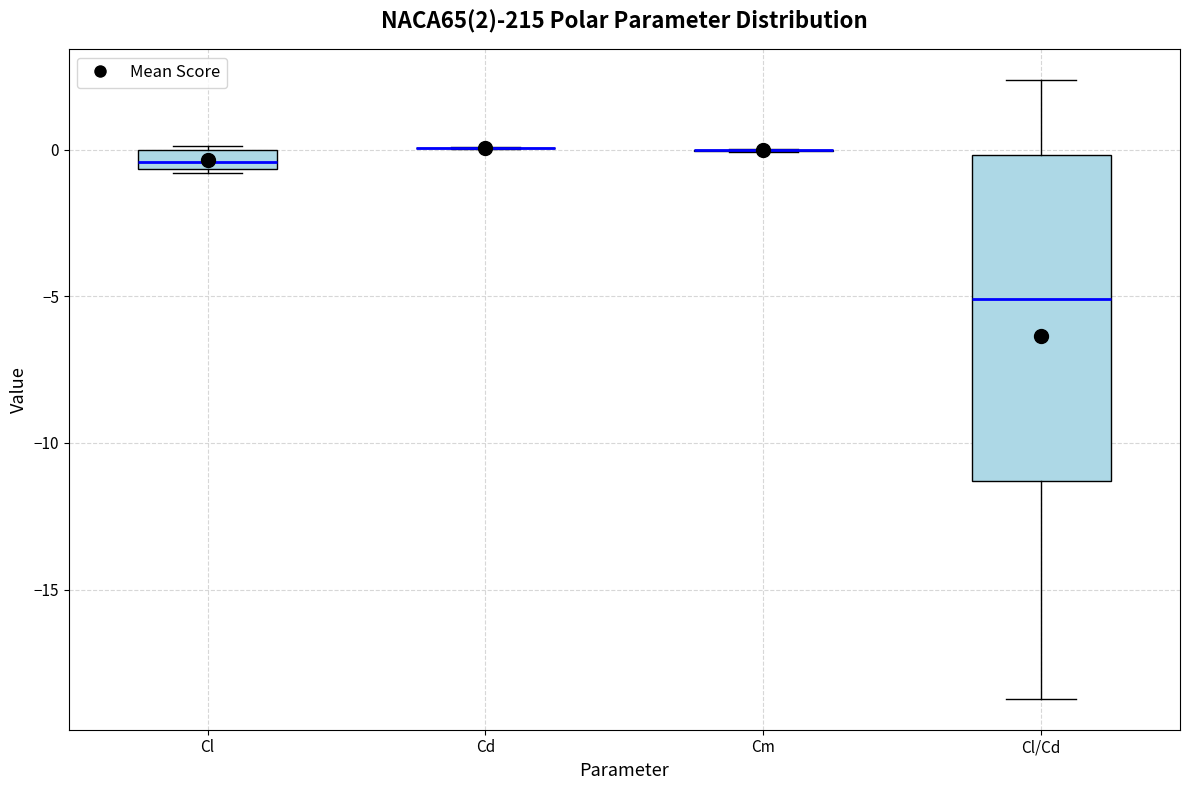

Comparing the boxes themselves (not the whiskers), which one is the tallest?

Cl/Cd